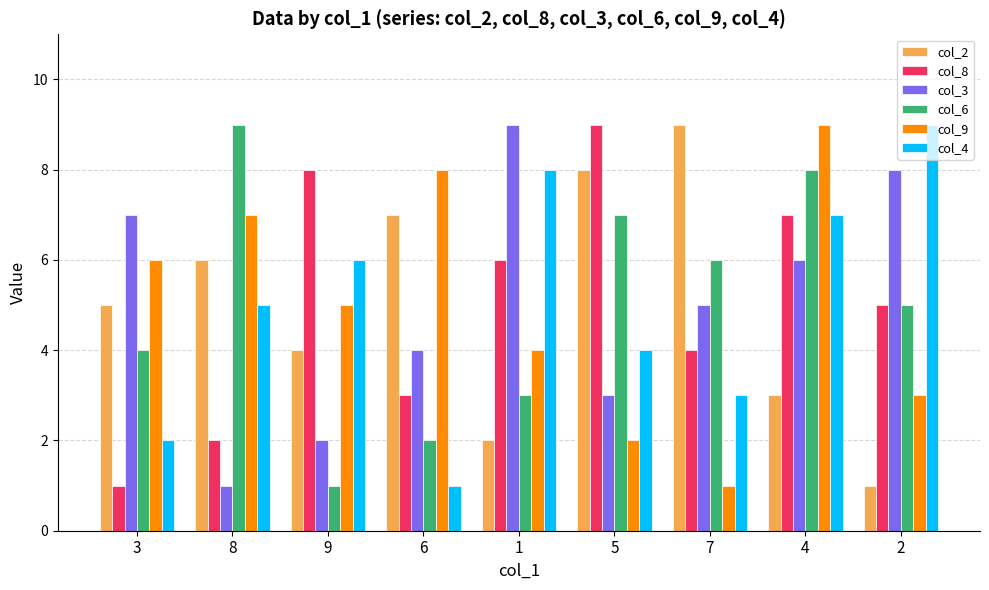

What is the difference between the maximum and second lowest values in the col_3 series?

7